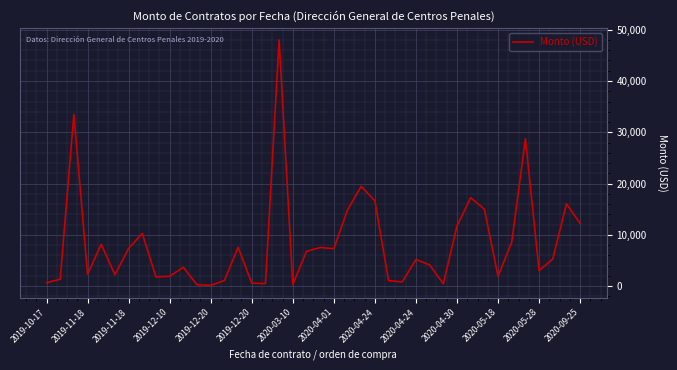

What is the maximum value shown in the chart?

48000.0